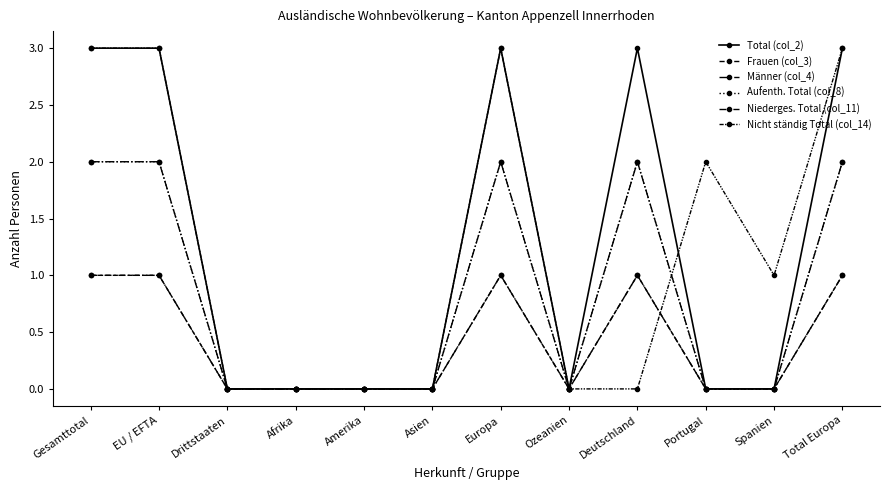

Is this an area chart (filled region under the line)?

No